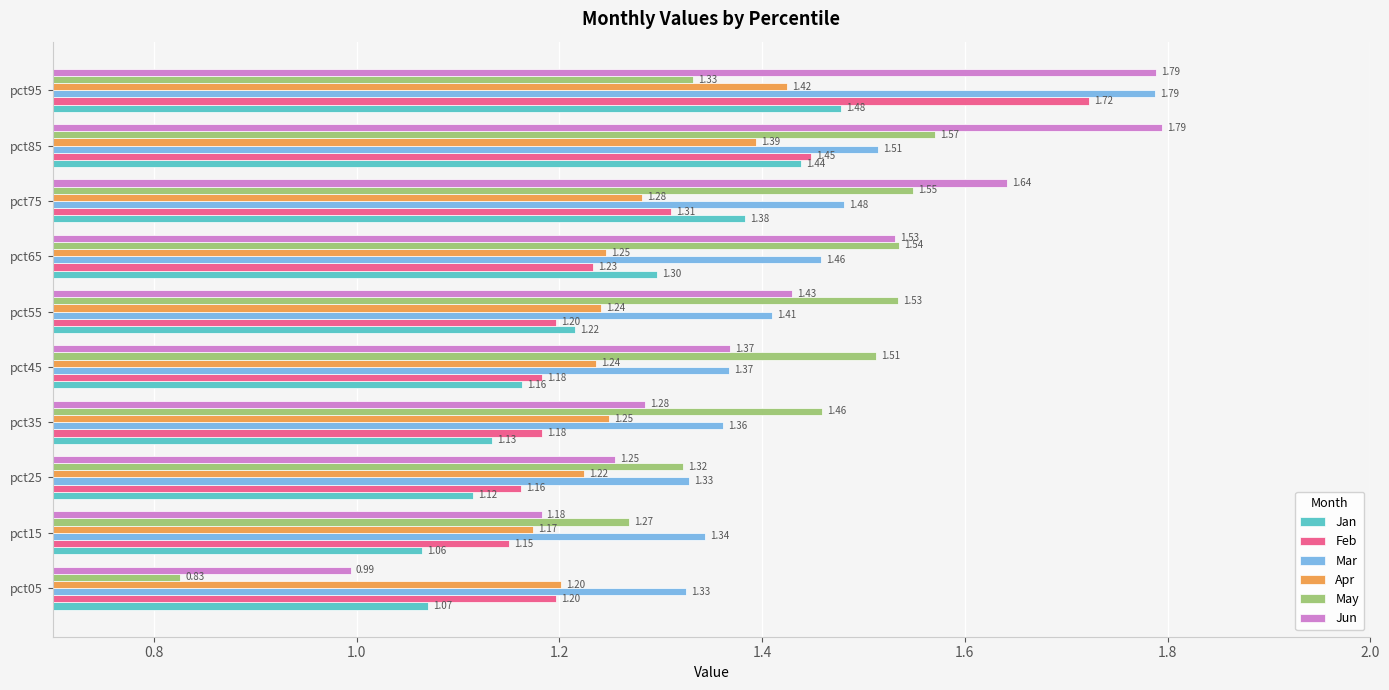

Between pct45 and pct85, which series saw the biggest shift?

Jun